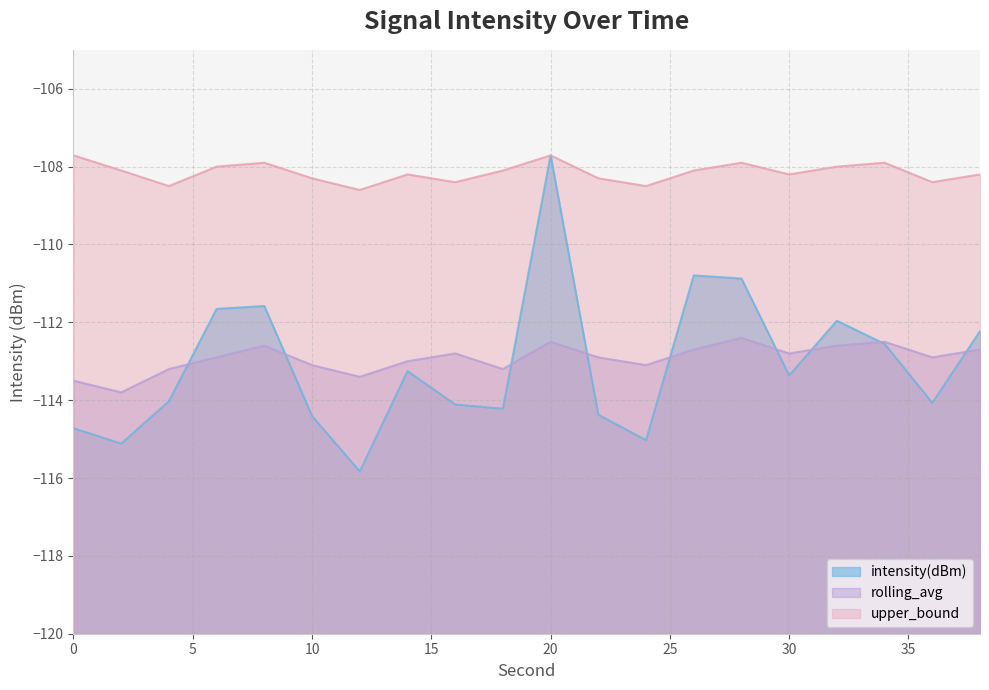

Which series has the largest range (max minus min)?

intensity(dBm)